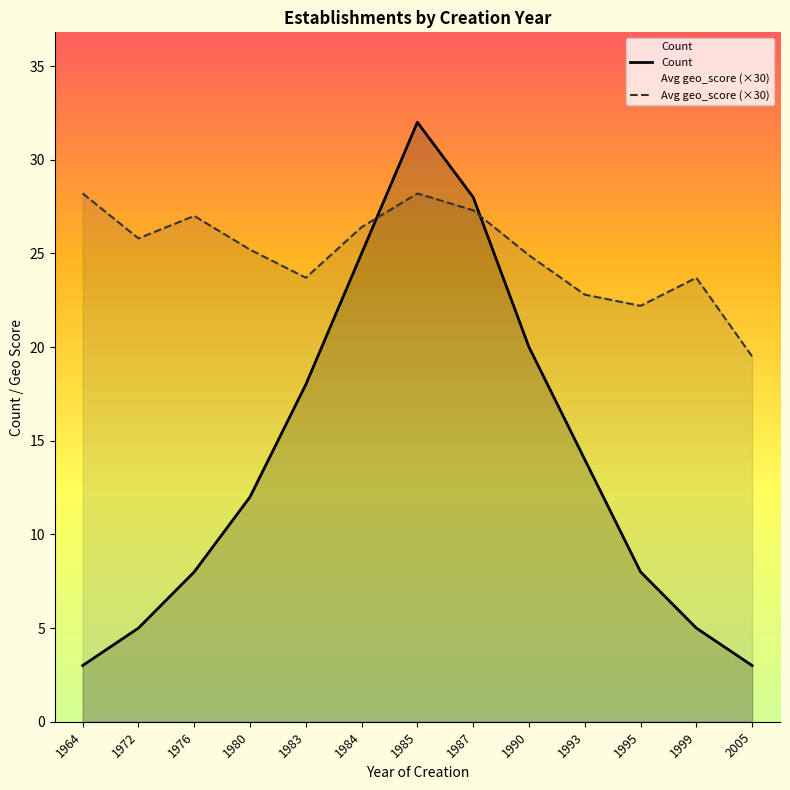

Reading right to left, what are all the values shown in this chart?

Count: 2005=3.0	1999=5.0	1995=8.0	1993=14.0	1990=20.0	1987=28.0	1985=32.0	1984=25.0	1983=18.0	1980=12.0	1976=8.0	1972=5.0	1964=3.0
Avg geo_score (×30): 2005=19.5	1999=23.7	1995=22.2	1993=22.8	1990=24.9	1987=27.3	1985=28.2	1984=26.4	1983=23.7	1980=25.2	1976=27.0	1972=25.8	1964=28.2